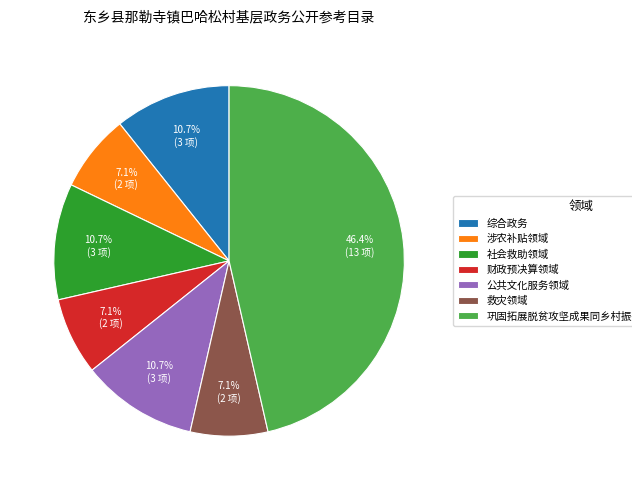

To the nearest percent, what is the difference between the largest and smallest slice percentages?

39%